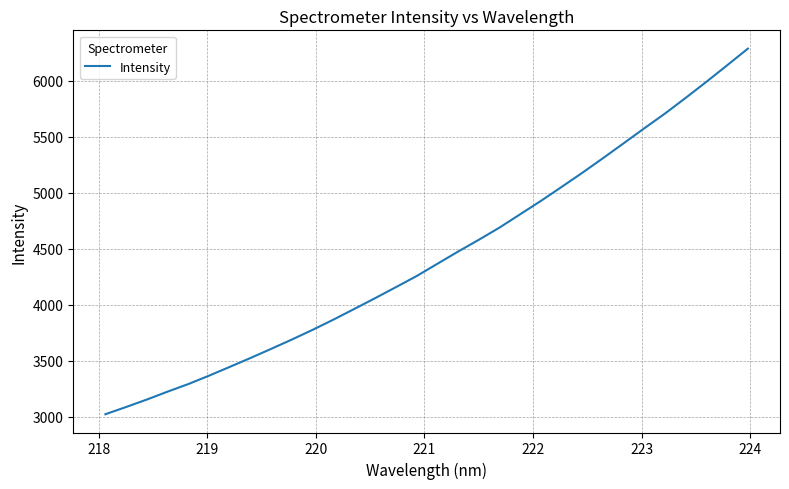

What is the smallest value displayed?

3020.4